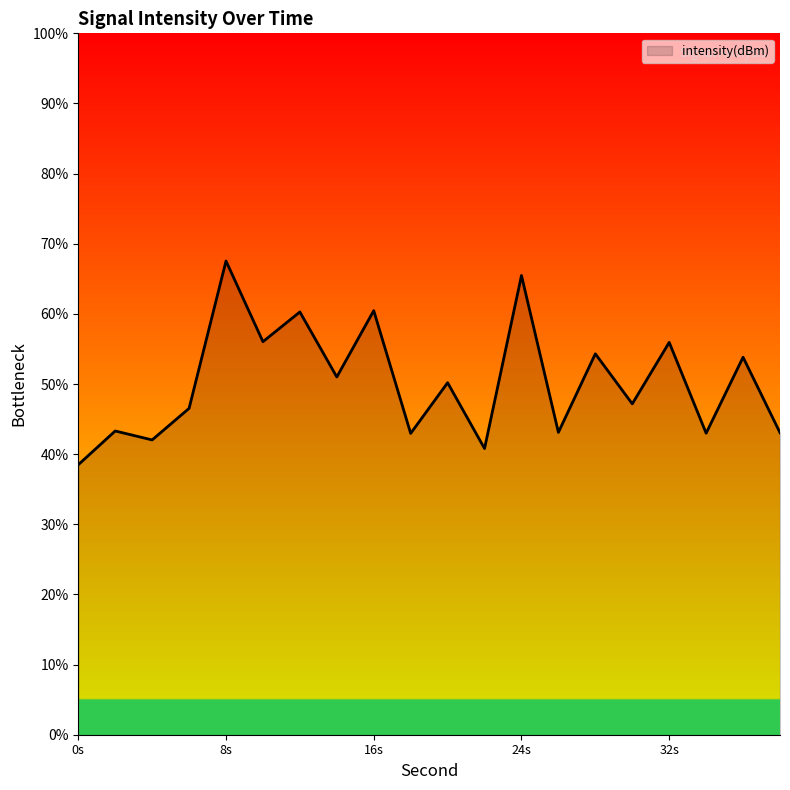

What is the minimum value shown in the chart?

38.5